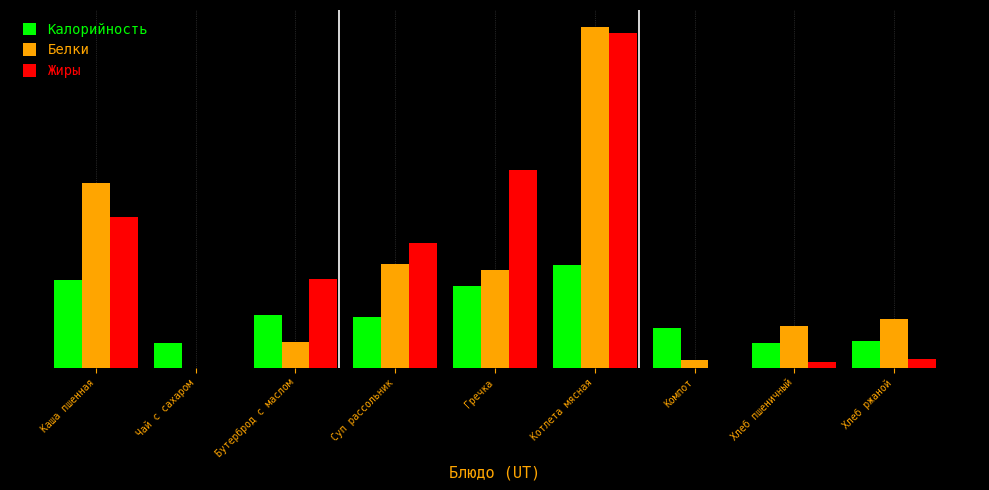

Are the bars grouped side by side (vs. stacked)?

Yes